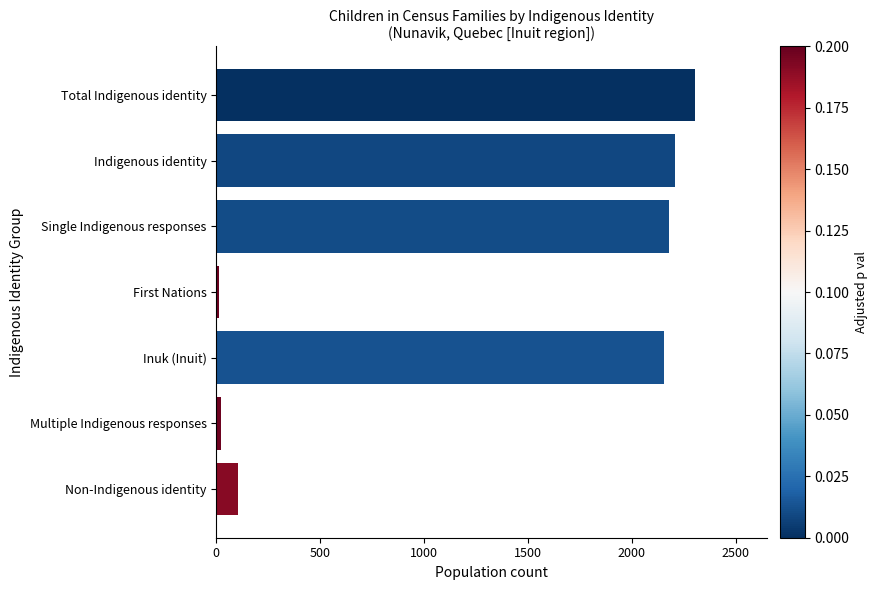

What is the sum of all values?

8990